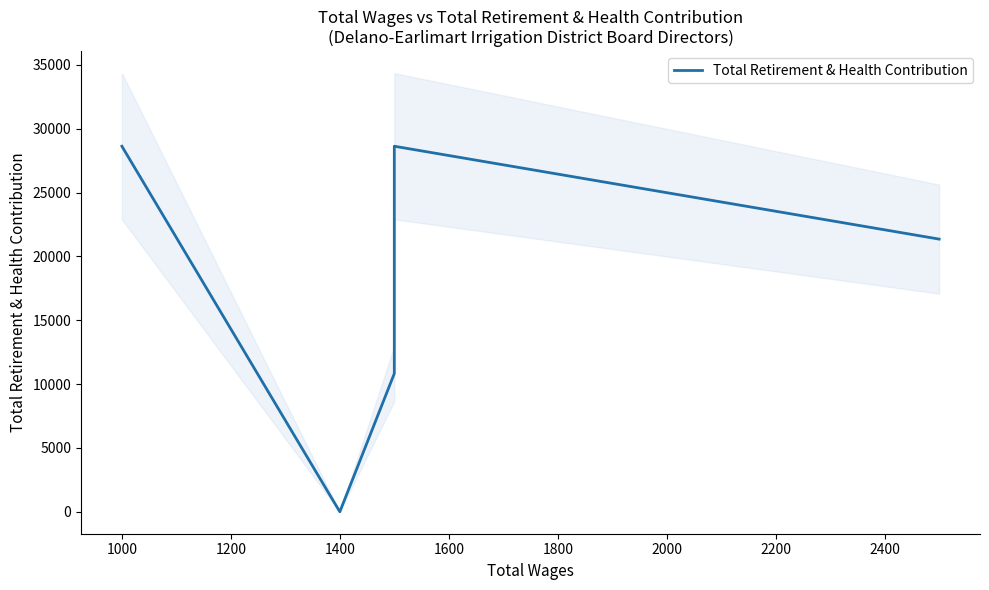

What is the greatest value displayed?

28624